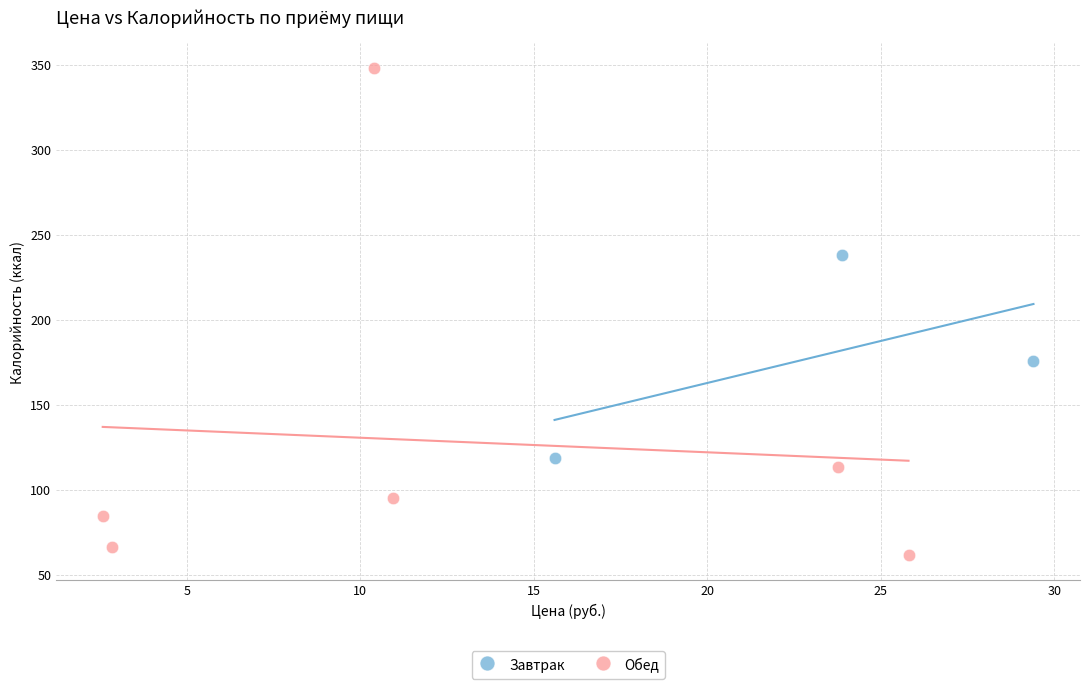

Which series contains the highest Y value?

Обед